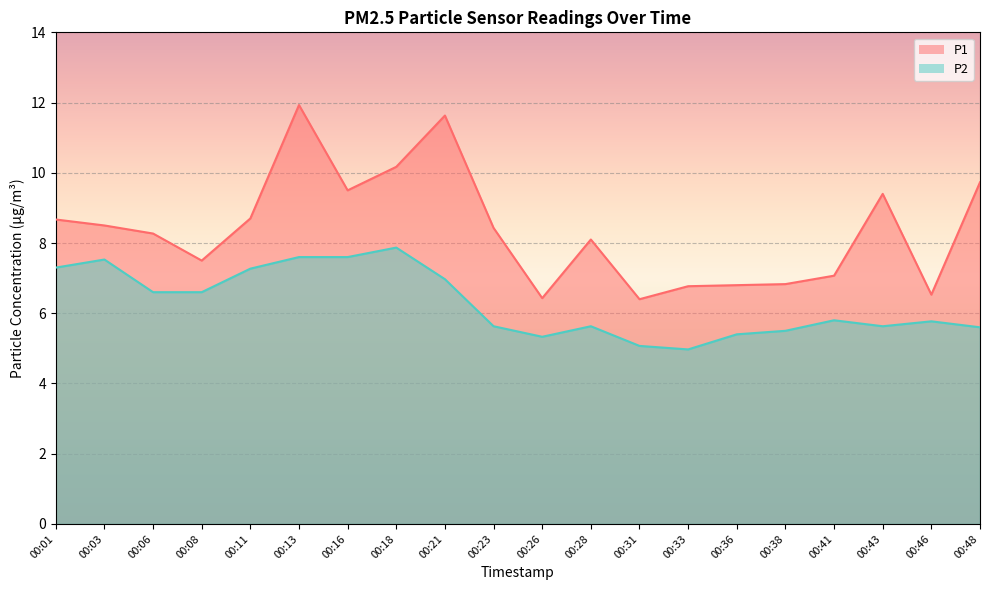

True or false: P1 and P2 intersect in this chart.

False